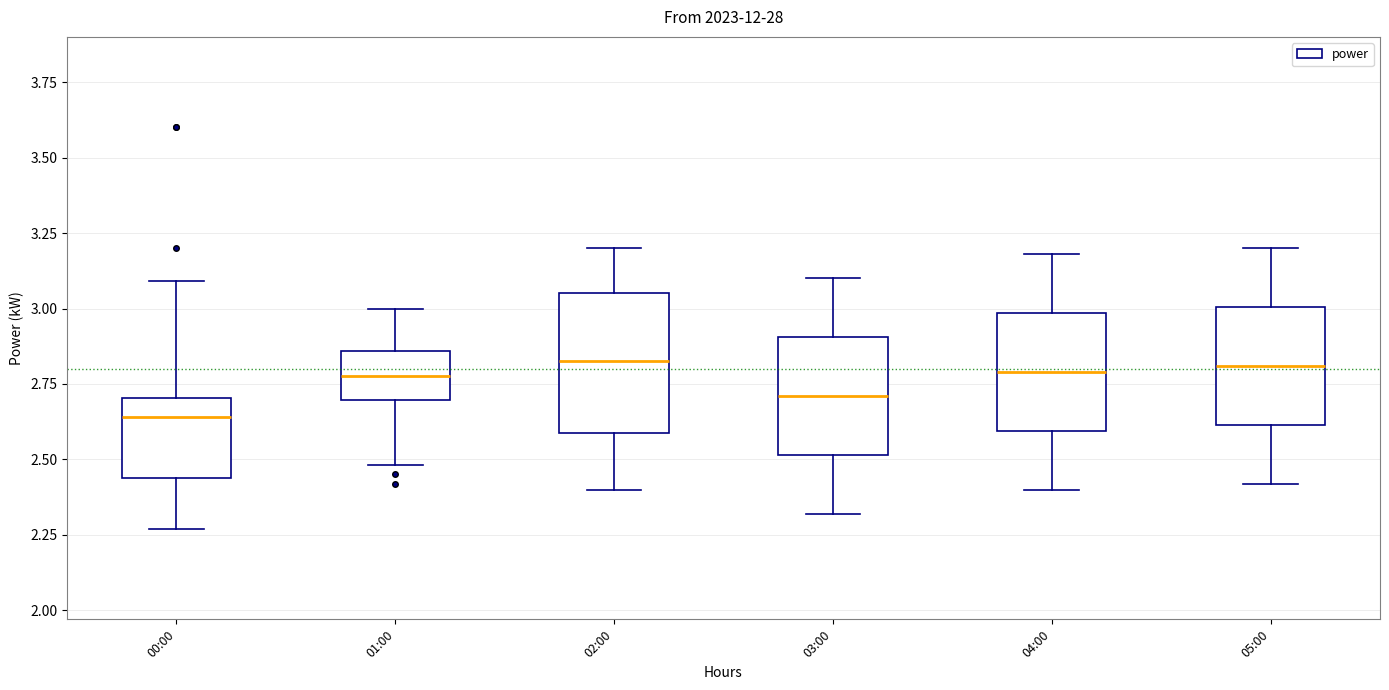

Where does the lower whisker of the box for 02:00 end on the y-axis? The values are not printed on the chart, so give them approximately, as read against the axis.

2.40